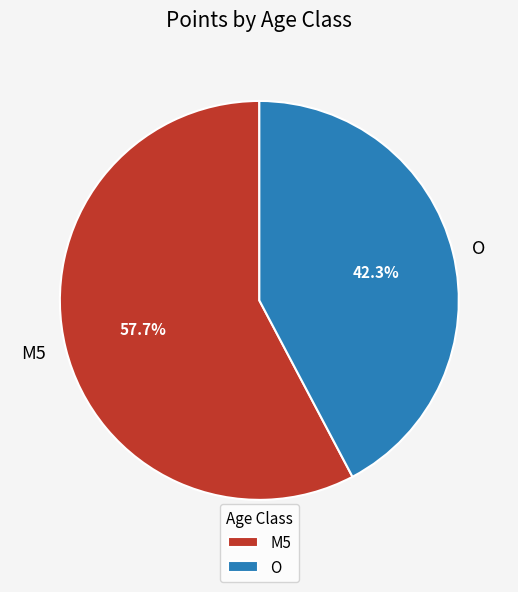

Is there a majority slice in this chart?

Yes